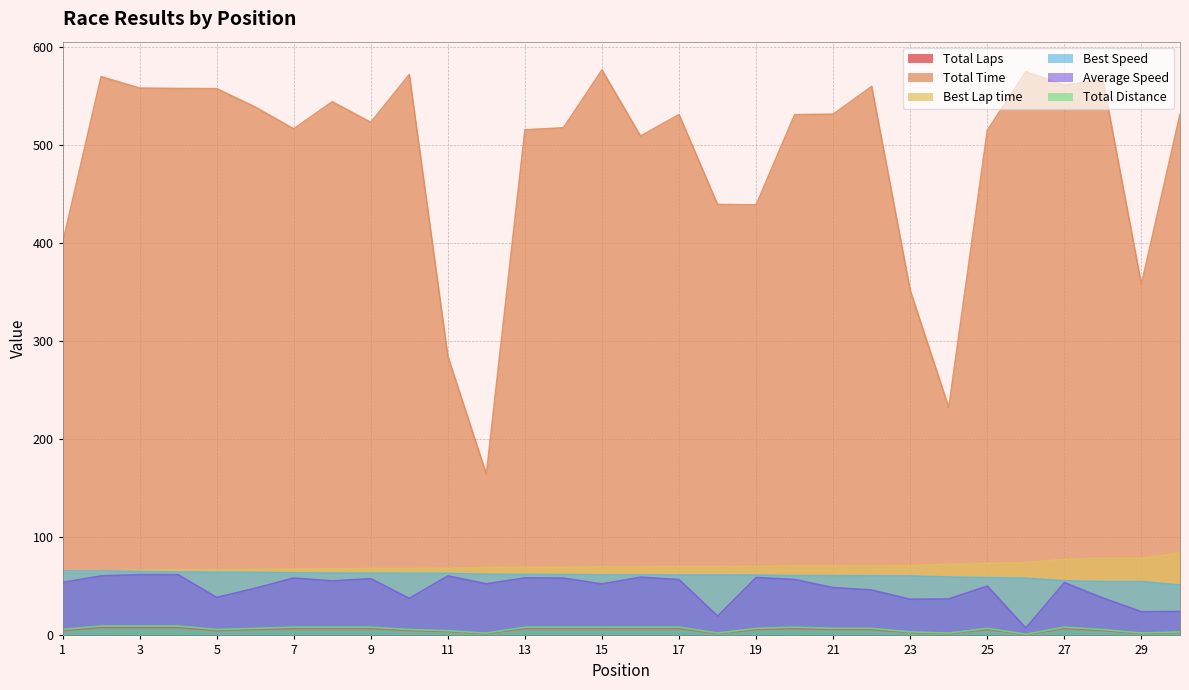

What is the difference between the maximum and minimum values in the Average Speed series?

54.5